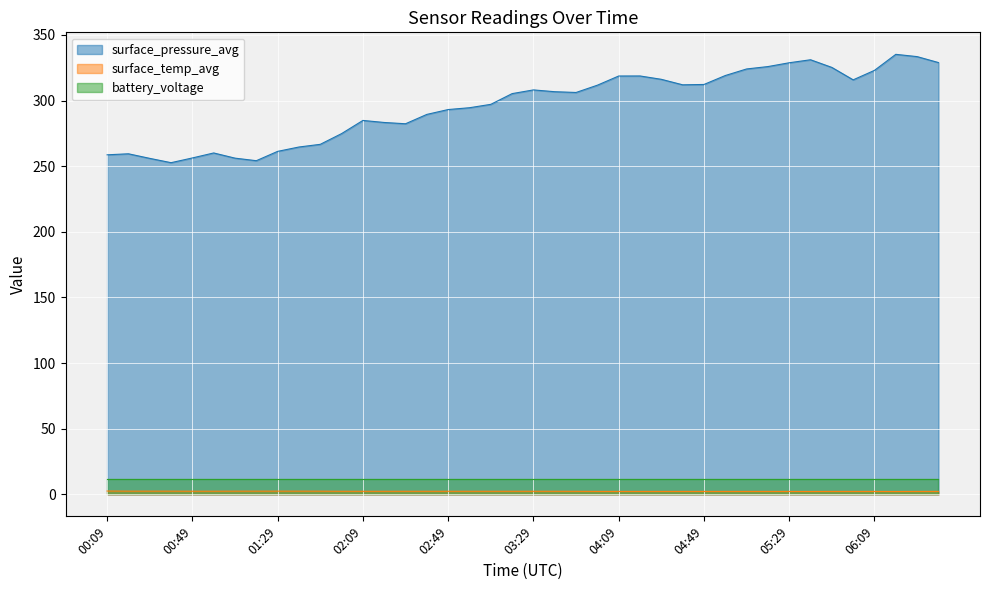

The surface_temp_avg series shows 1.3 at 04:29. True or false?

False